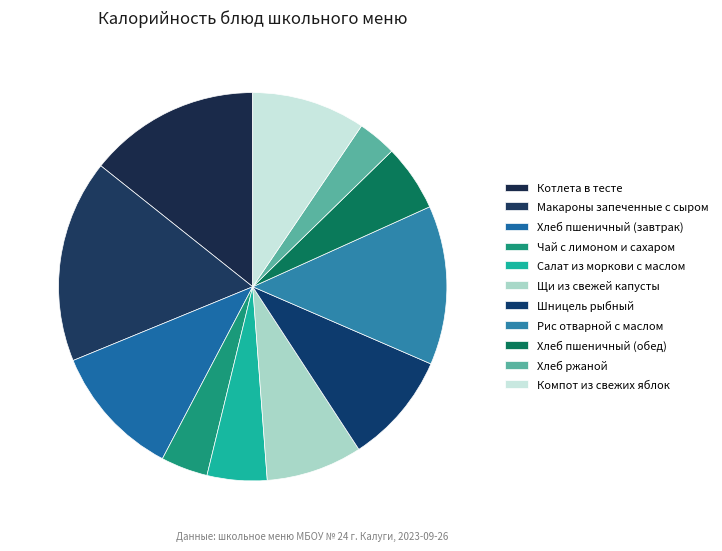

The Шницель рыбный slice represents 9% of the pie. True or false?

True